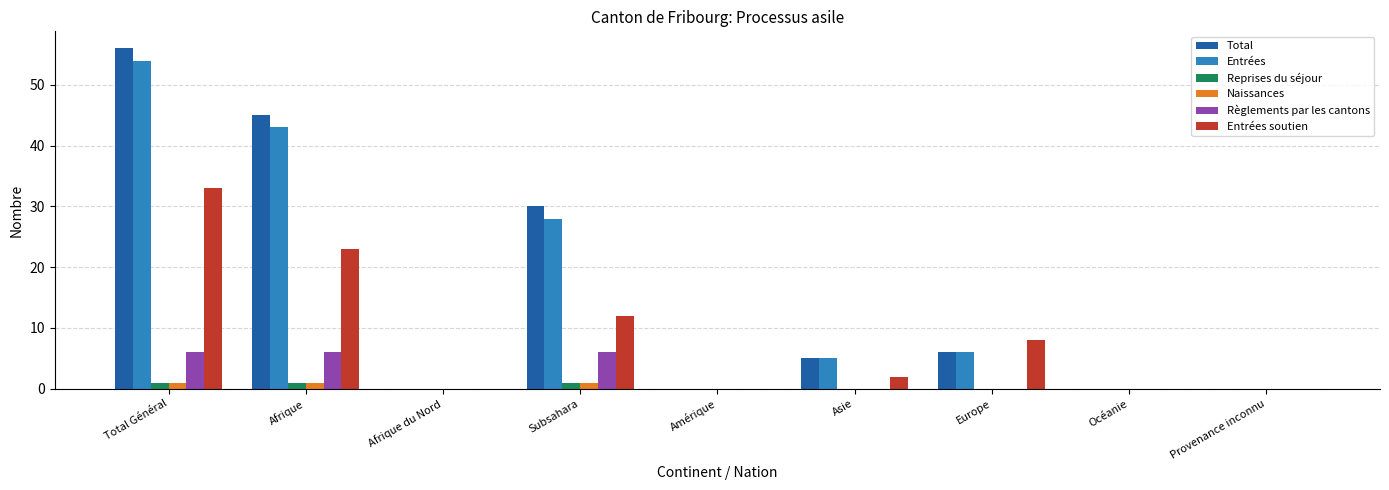

True or false: Entrées soutien has a value of 33 at Total Général.

True